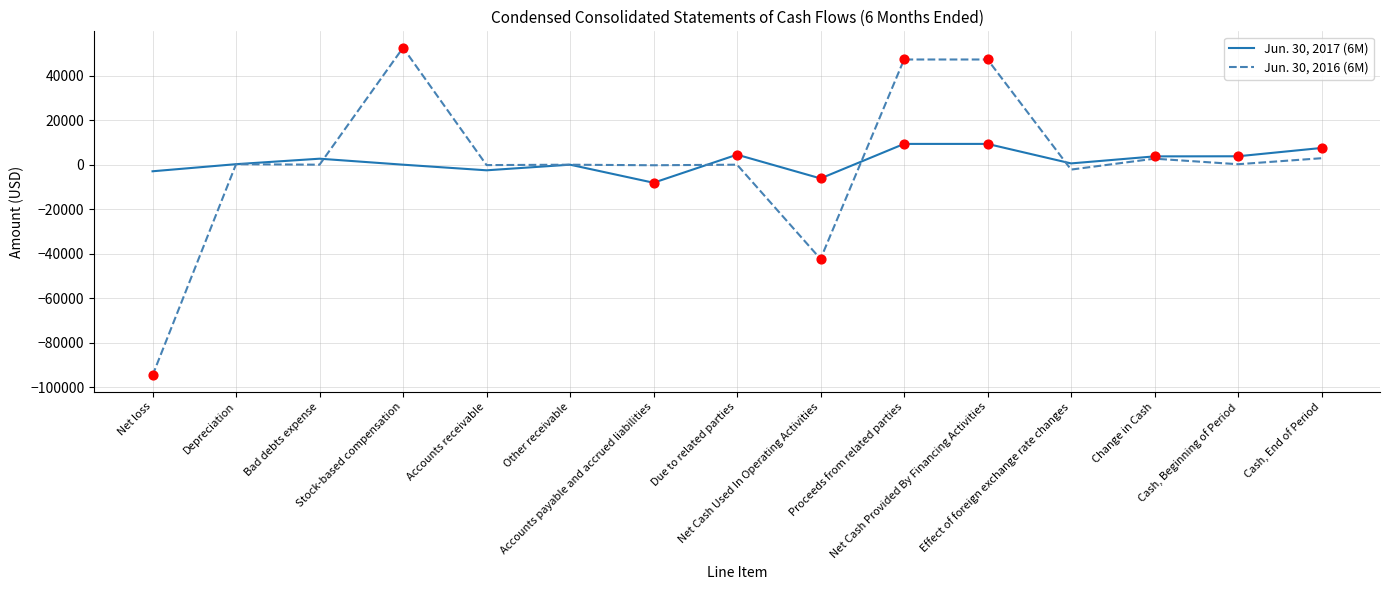

List the series in order of their peak value, highest first.

Jun. 30, 2016 (6M), Jun. 30, 2017 (6M)